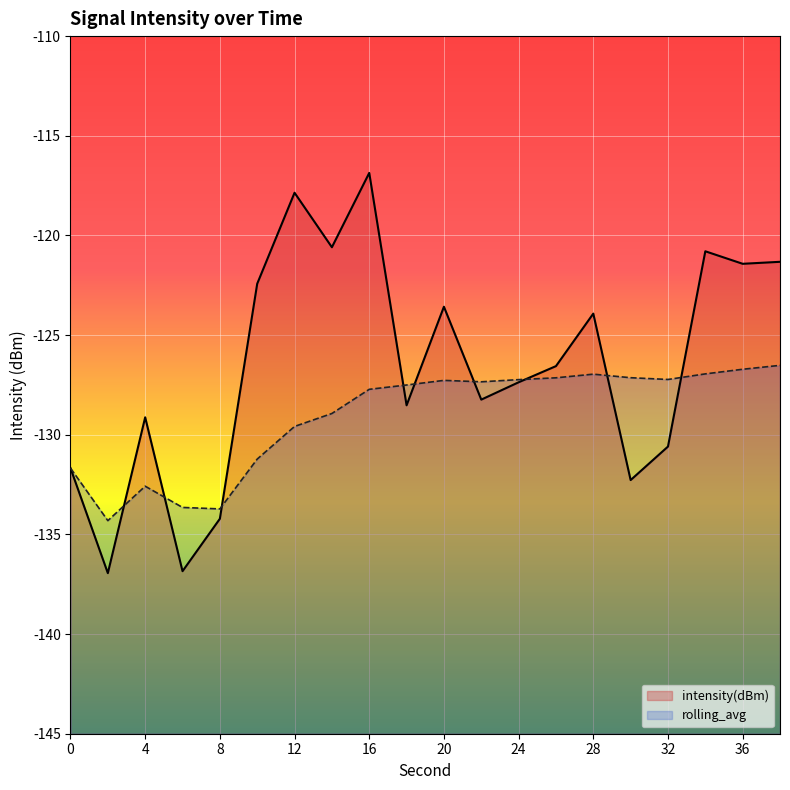

At which label is intensity(dBm) closest to -126?

26